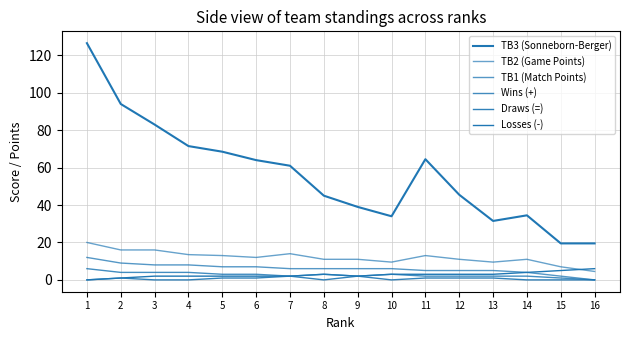

Which has a higher value, 6 or 1?

1